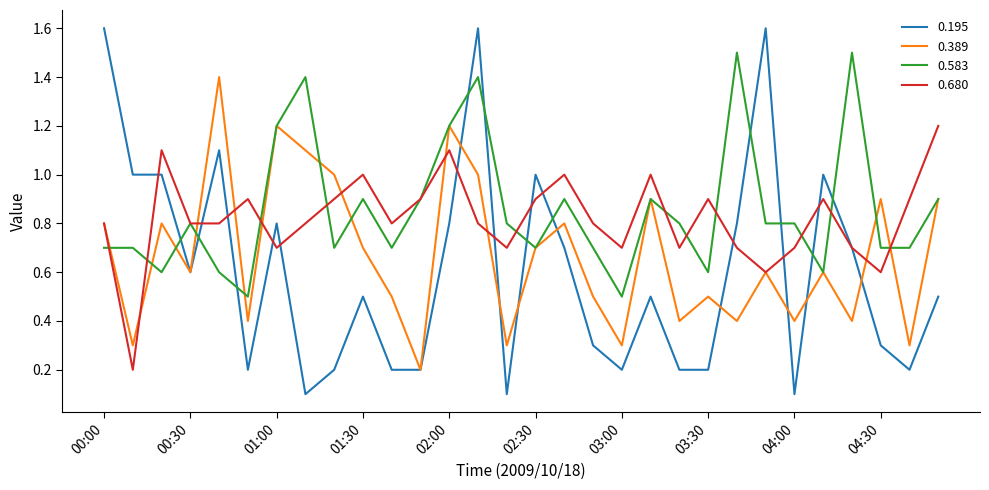

List the series in order of their peak value, lowest first.

0.680, 0.389, 0.583, 0.195